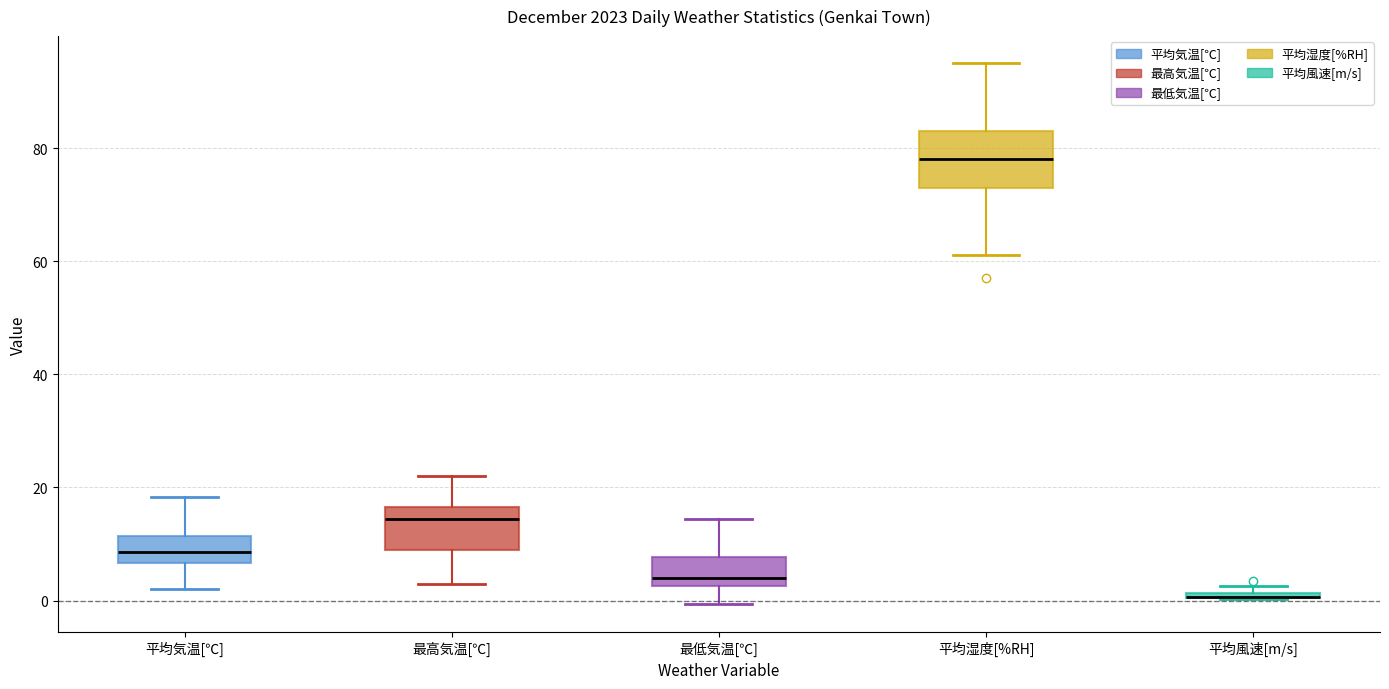

Where is the lower edge of the box for 平均風速[m/s] on the y-axis? The values are not printed on the chart, so give them approximately, as read against the axis.

0